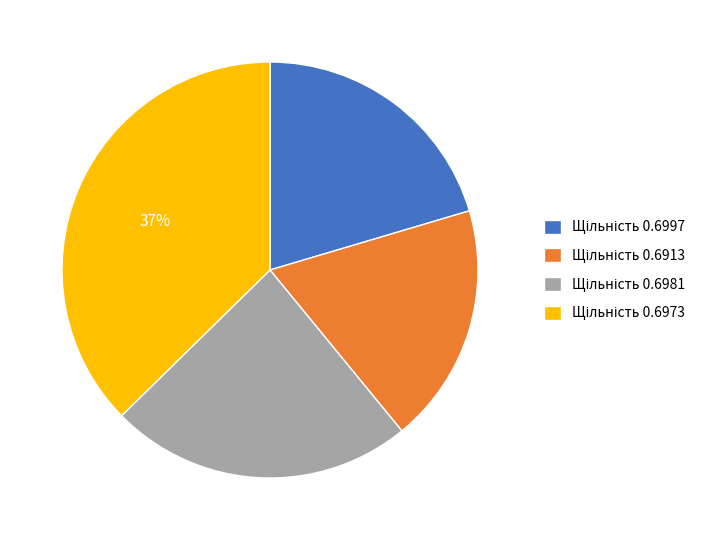

Is there a majority slice in this chart?

No